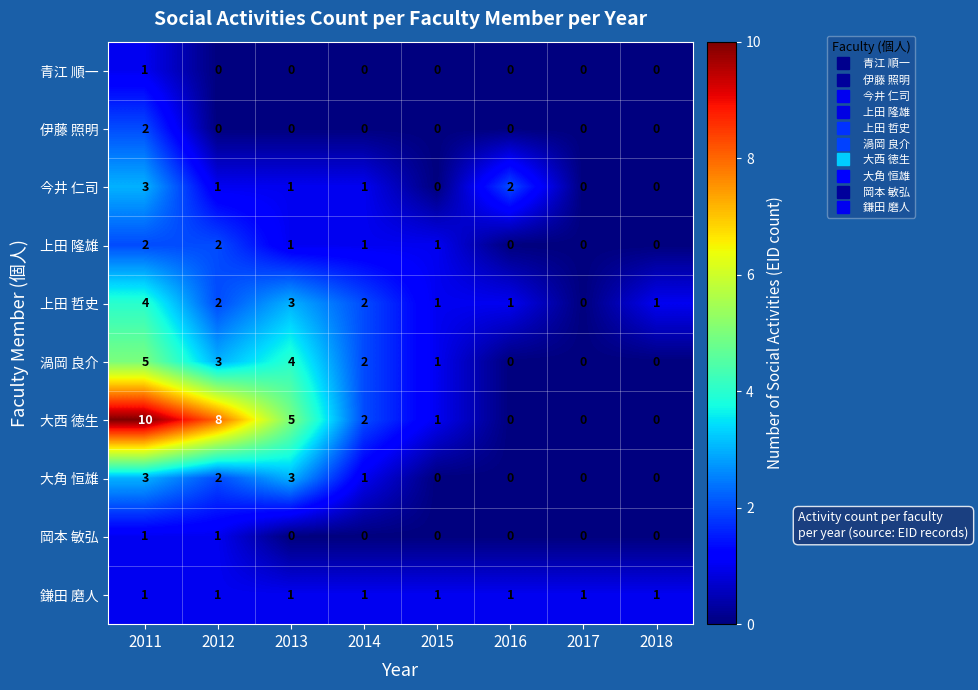

True or false: 今井 仁司 has a value of 1 at 2015.

False